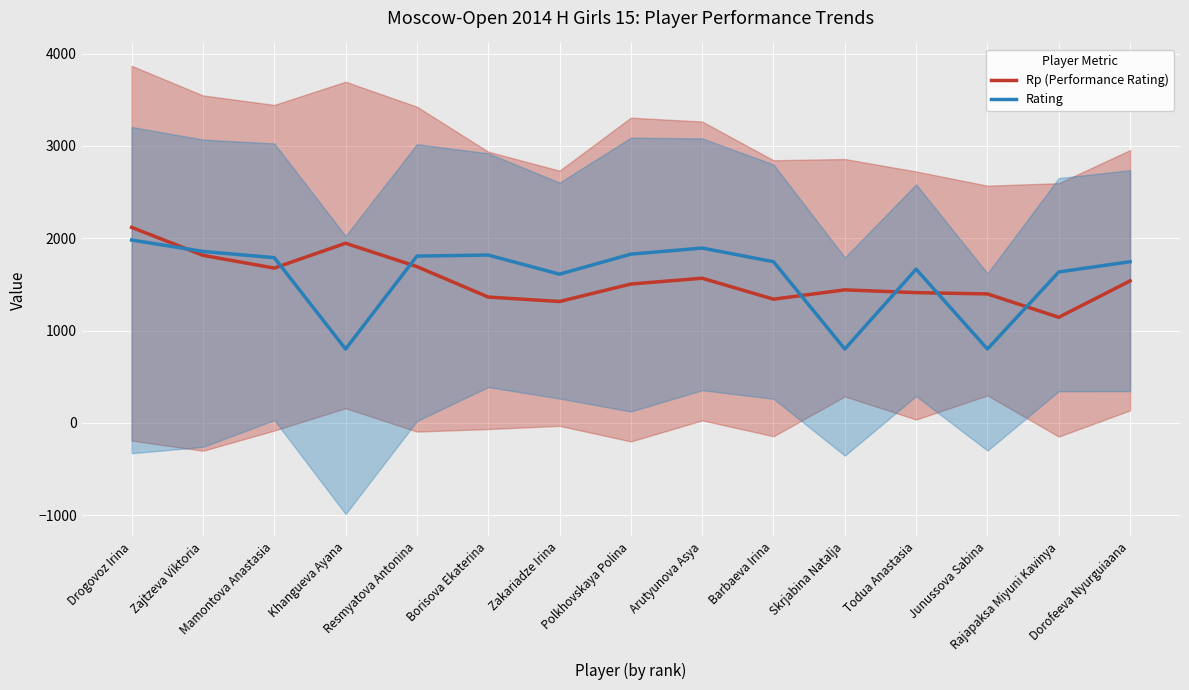

Where do Rp (Performance Rating) and Rating first cross each other?

Drogovoz Irina and Zajtzeva Viktoria